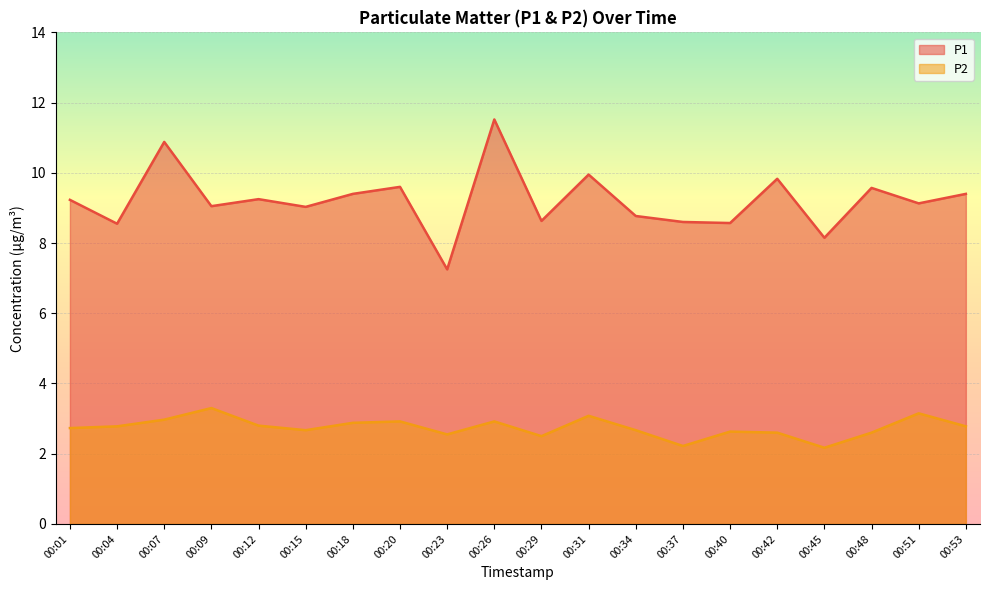

How many interior local peaks does the P1 series have?

7